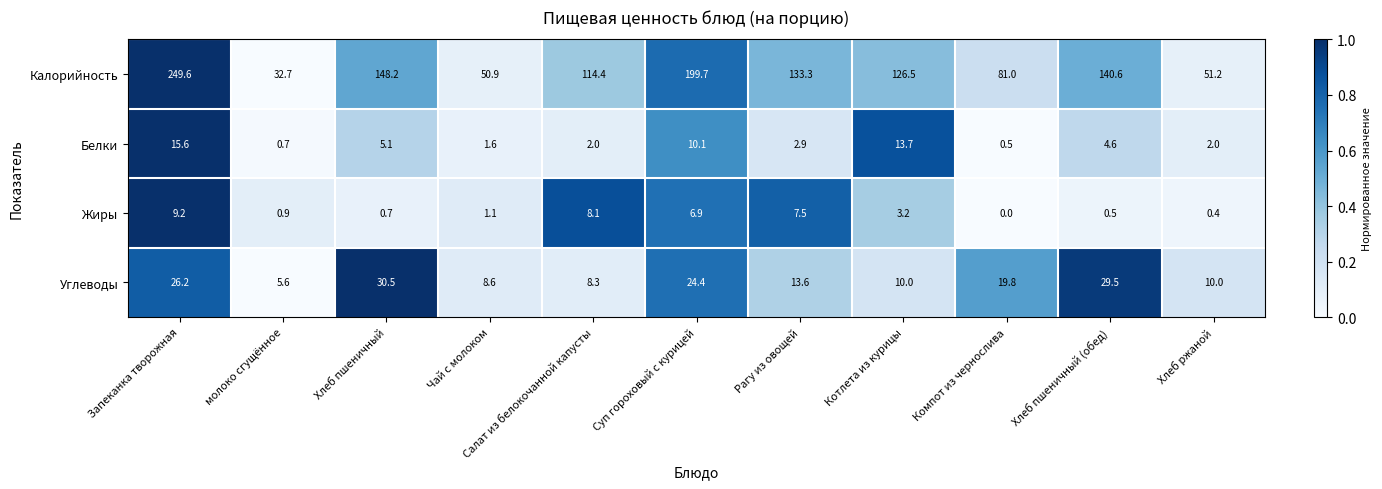

What is the total value across all series at Салат из белокочанной капусты?

132.8